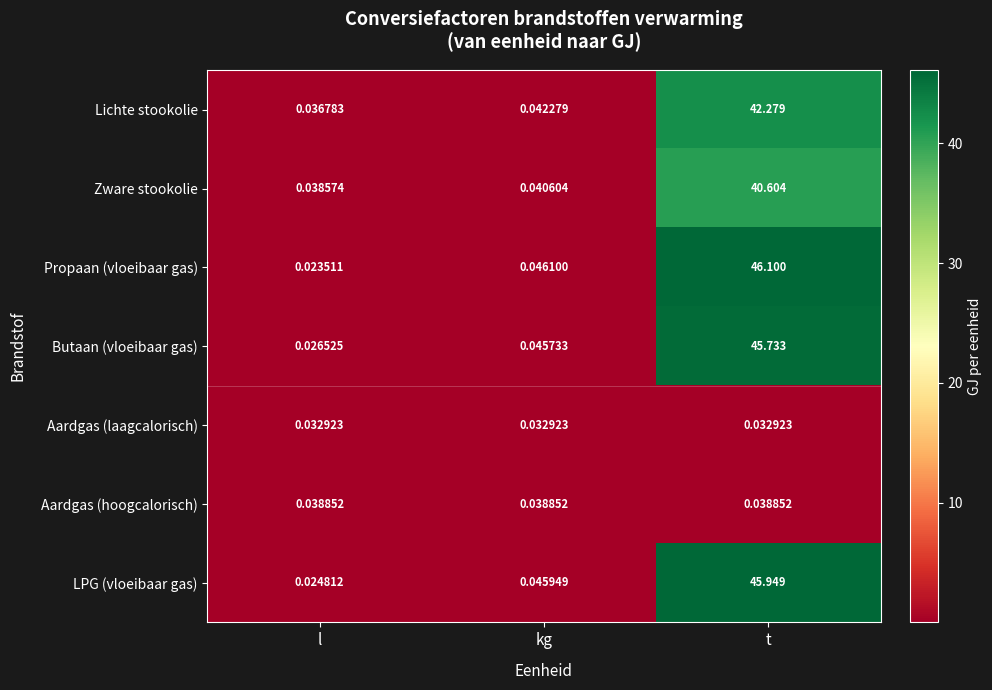

What is the total value across all series at l?

0.2